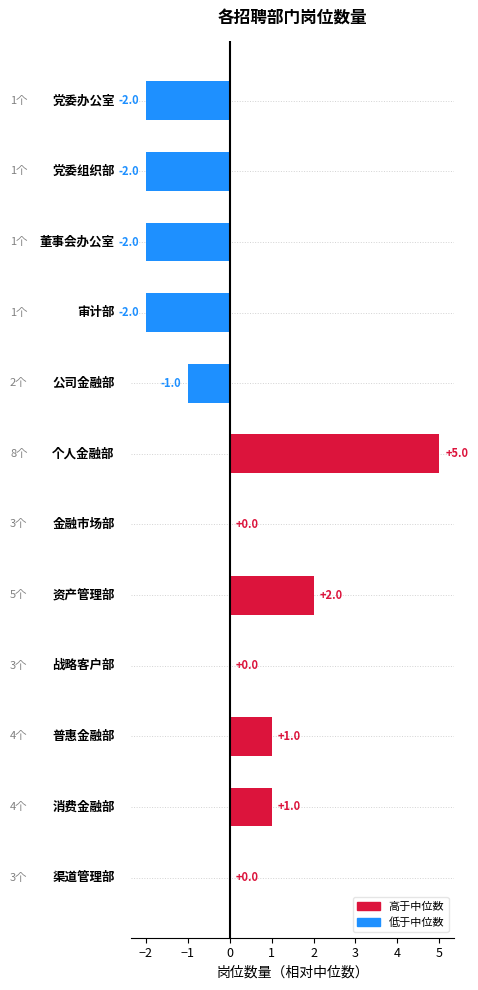

What is the maximum value shown in the chart?

5